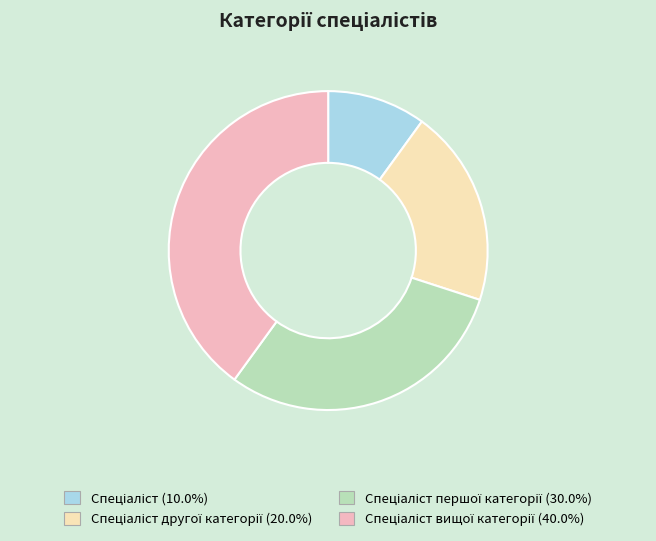

Count the number of slices in the pie.

4